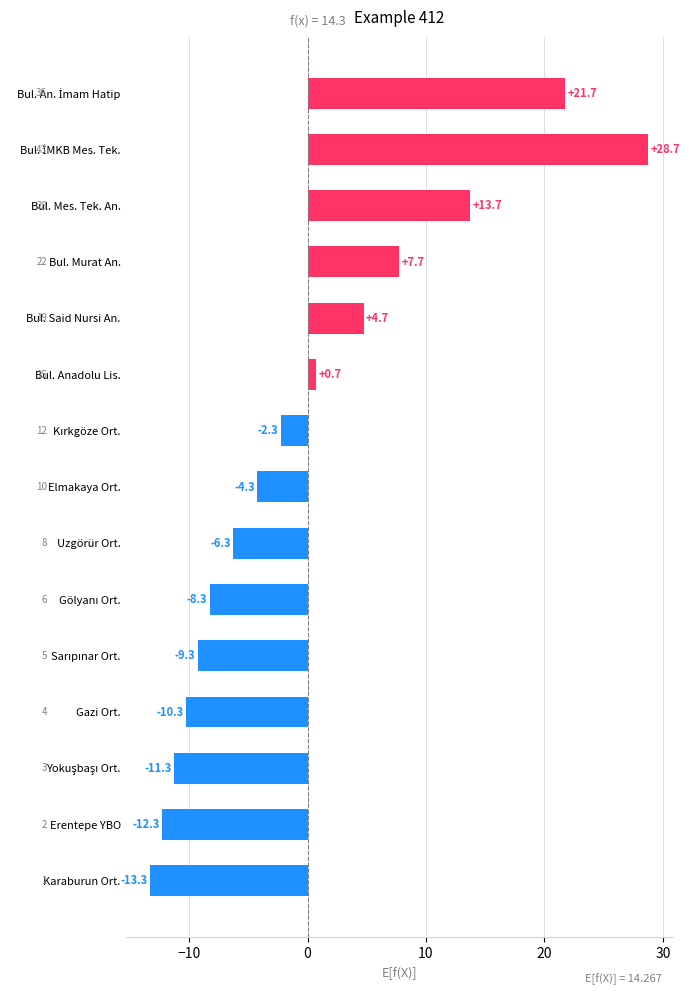

True or false: the data shows -17.5 at Erentepe YBO.

False